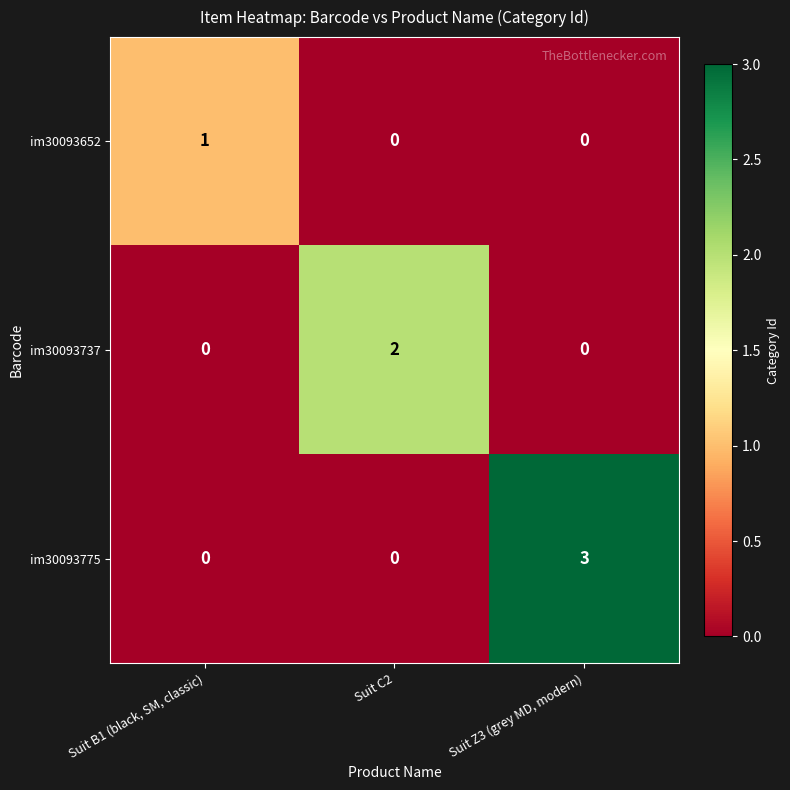

True or false: im30093652 has a value of 1 at Suit B1 (black, SM, classic).

True